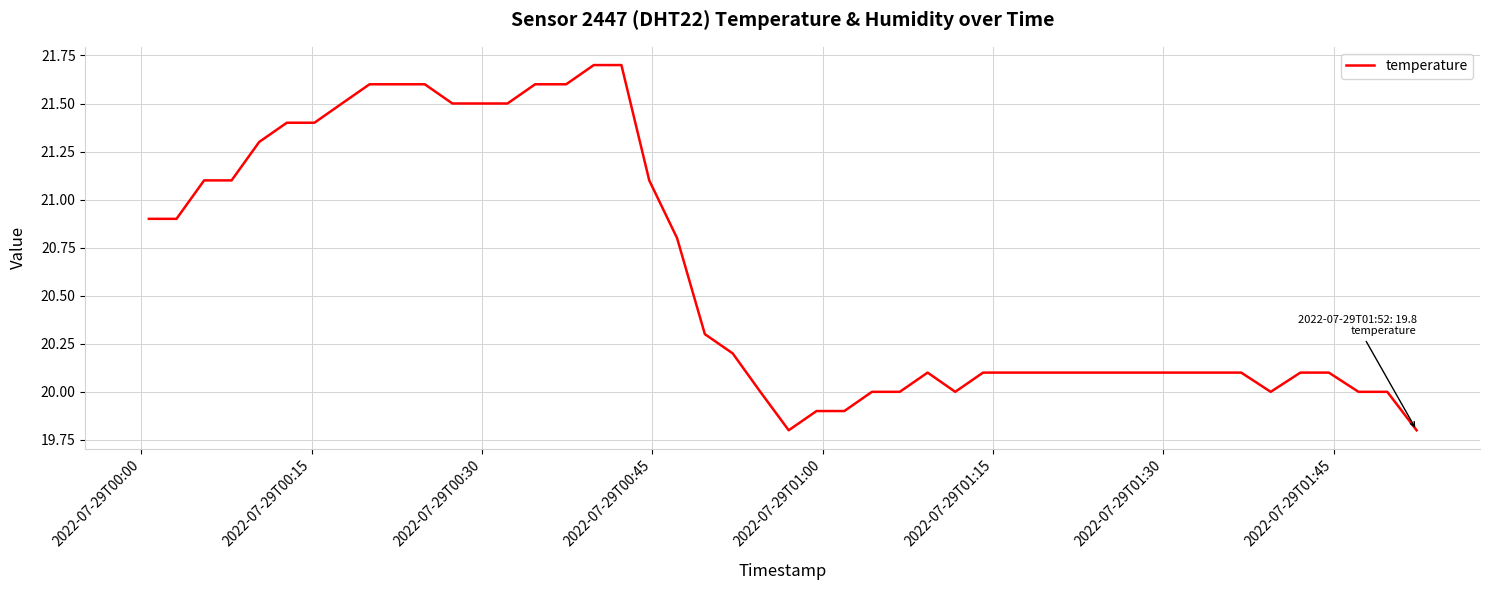

What is the smallest value displayed?

19.8